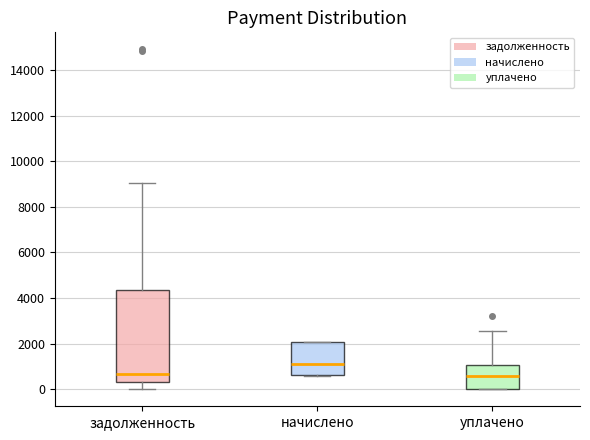

Reading left to right, read every box against the y-axis: the position of its median line, the range the box covers, and the ends of its whiskers. The values are not printed on the chart, so give them approximately, as read against the axis.

задолженность: median 600, box 400 to 4400, whiskers 0 to 9000
начислено: median 1200, box 600 to 2000, whiskers 600 to 2000
уплачено: median 600, box 0 to 1000, whiskers 0 to 2600